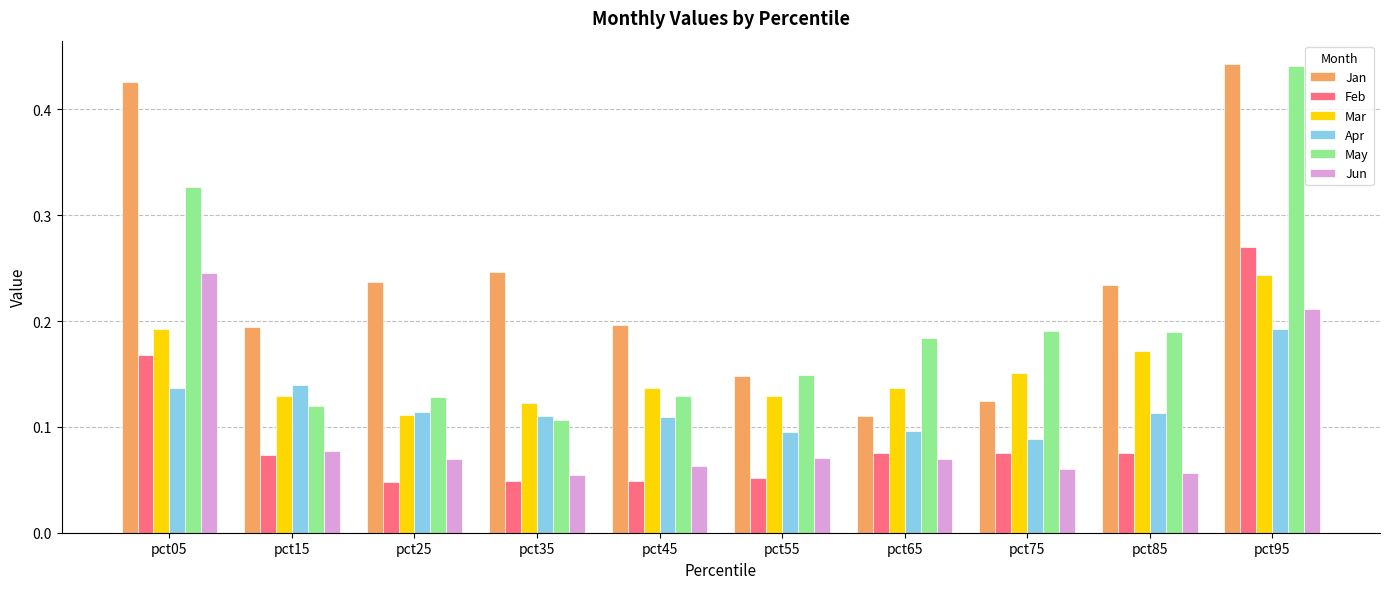

Between pct45 and pct65, which series saw the biggest shift?

Jan